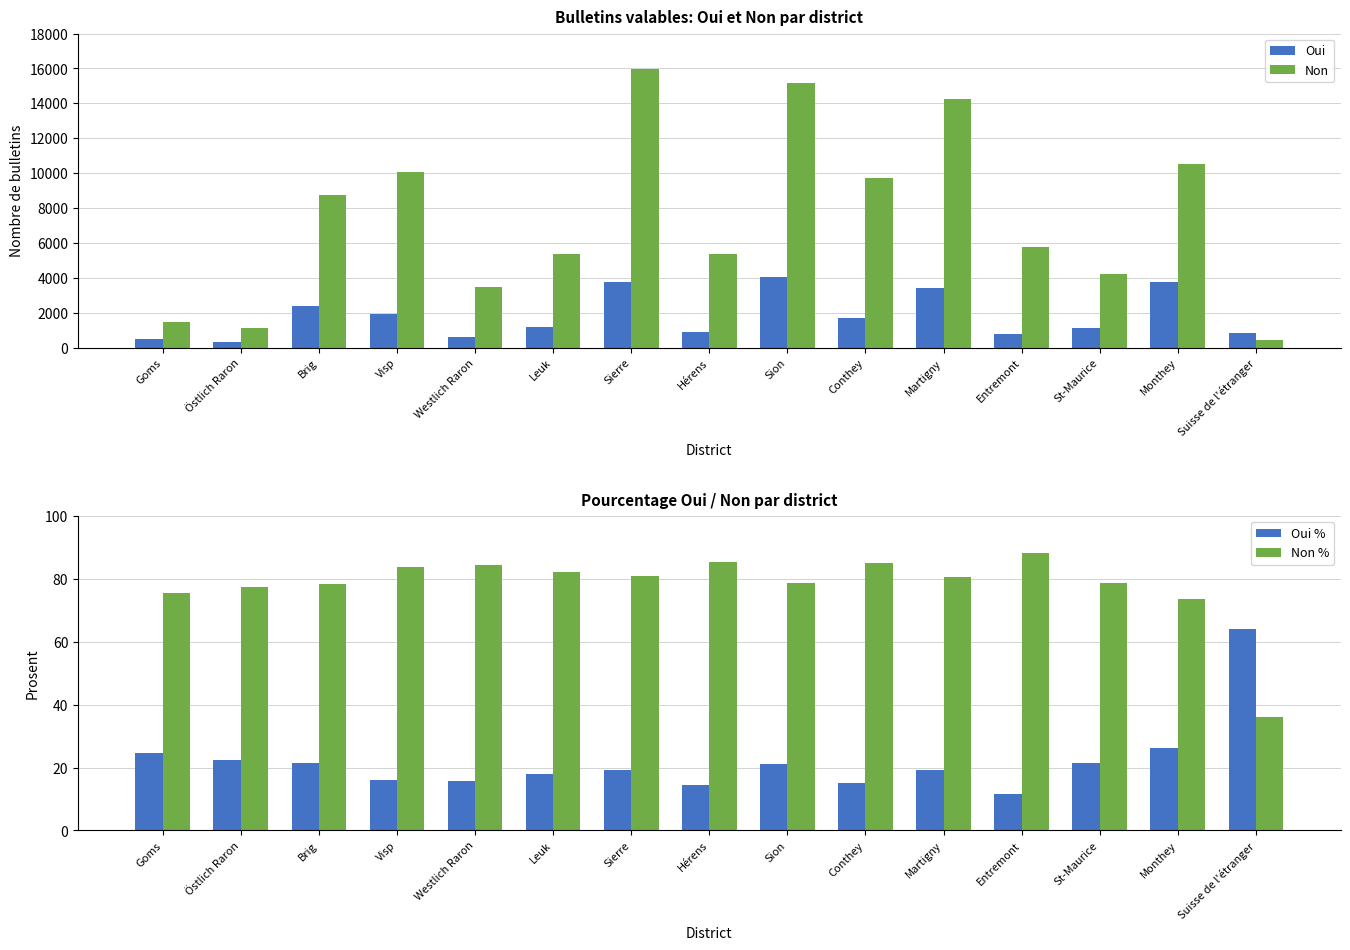

At which label does Oui reach its minimum?

Östlich Raron